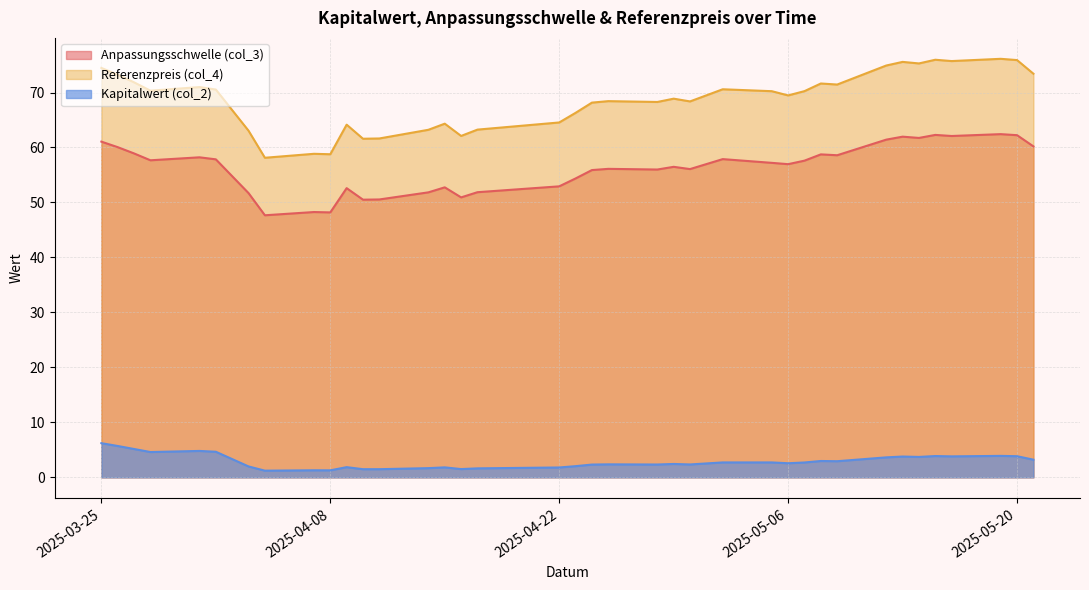

How many distinct data groups are displayed?

3